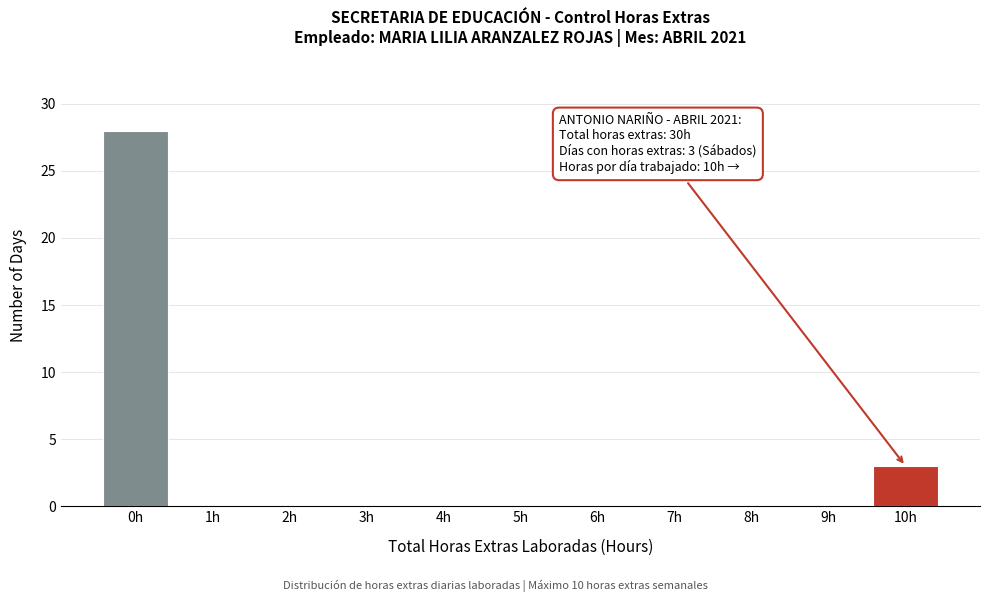

Reading left to right, what are all the values shown in this chart?

0h=28	1h=0	2h=0	3h=0	4h=0	5h=0	6h=0	7h=0	8h=0	9h=0	10h=3